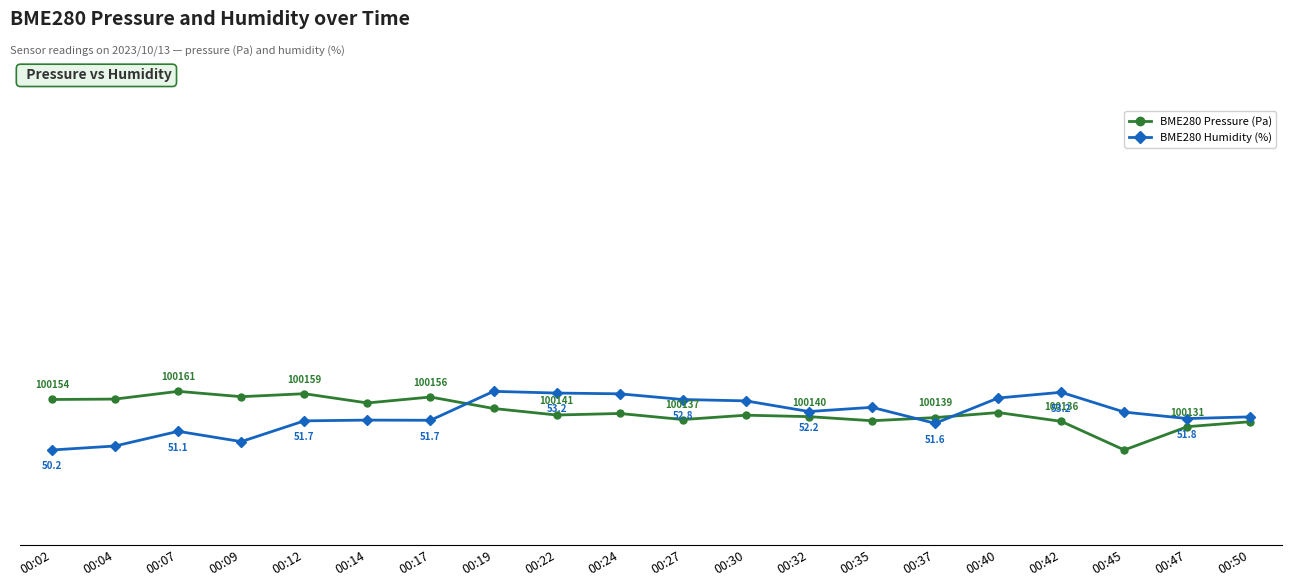

Rank the series at 00:12 from highest to lowest value.

BME280 Pressure (Pa), BME280 Humidity (%)